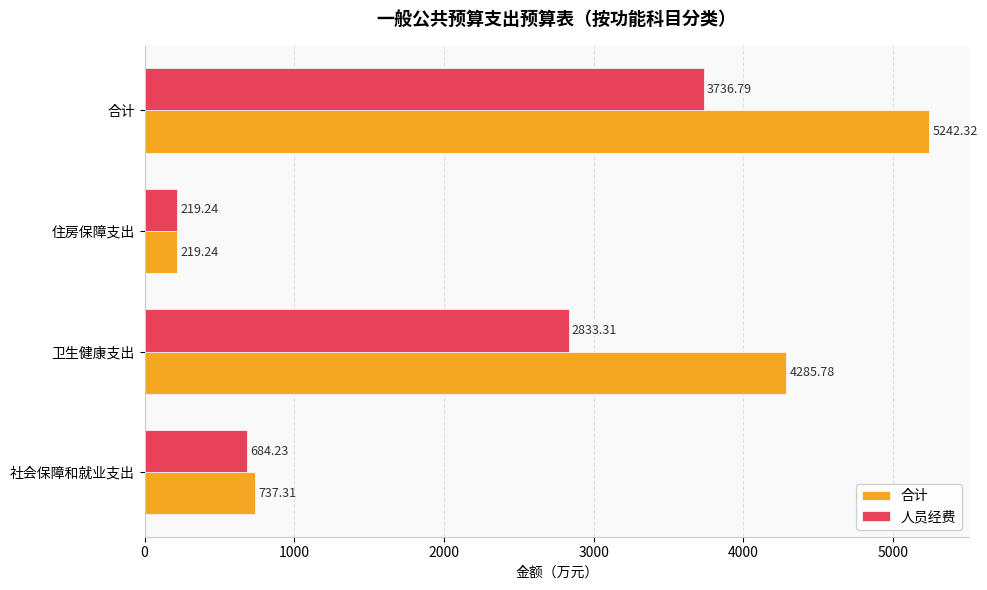

What is the average value of the 人员经费 series?

1868.4